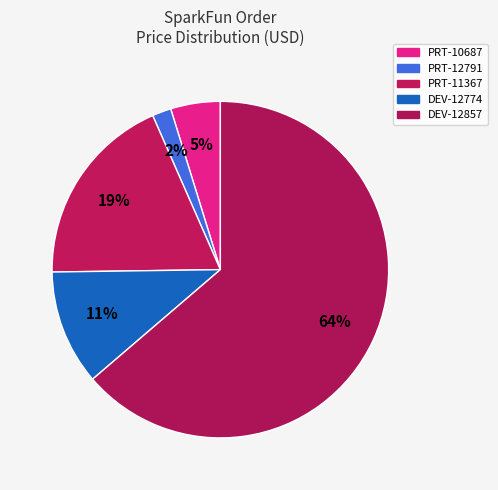

What is the change in value from DEV-12774 to DEV-12857?

+60.8